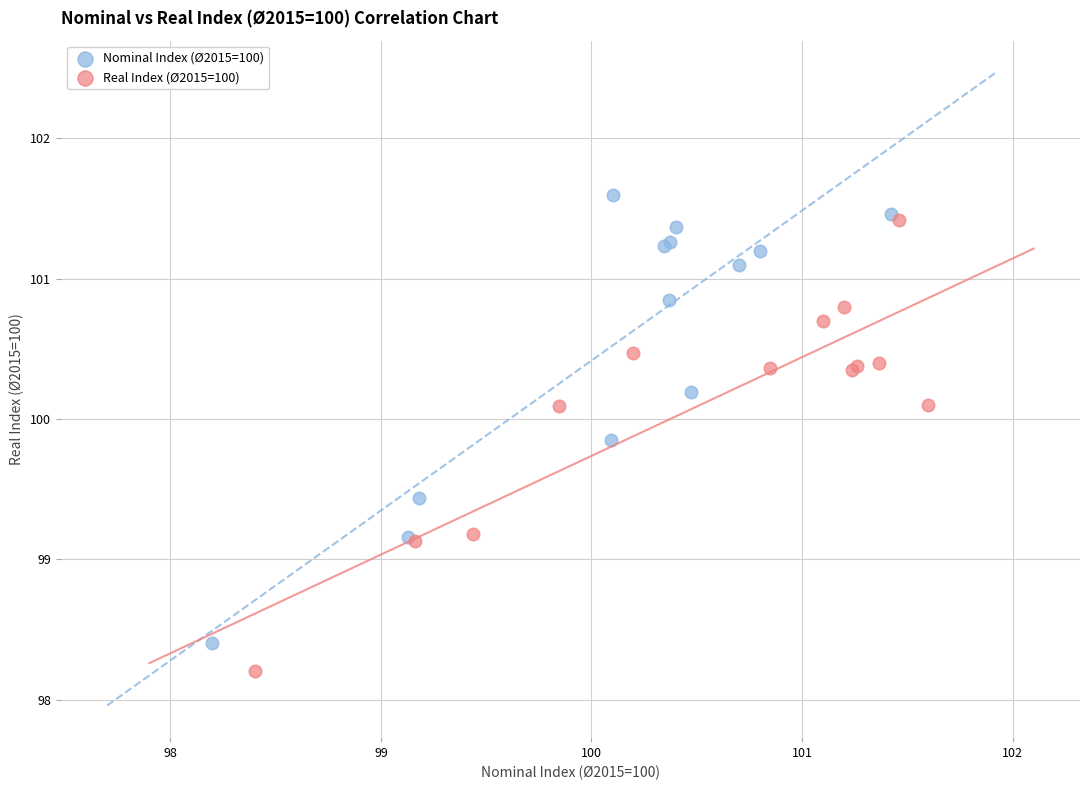

Which series contains the highest Y value?

Nominal Index (Ø2015=100)